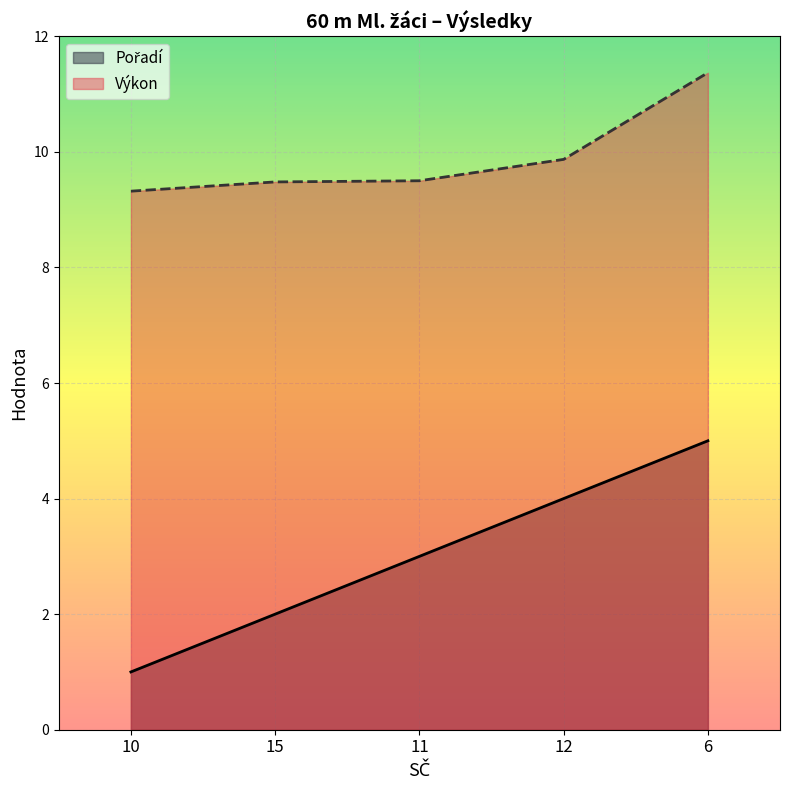

Which series has the largest total across all categories?

Výkon